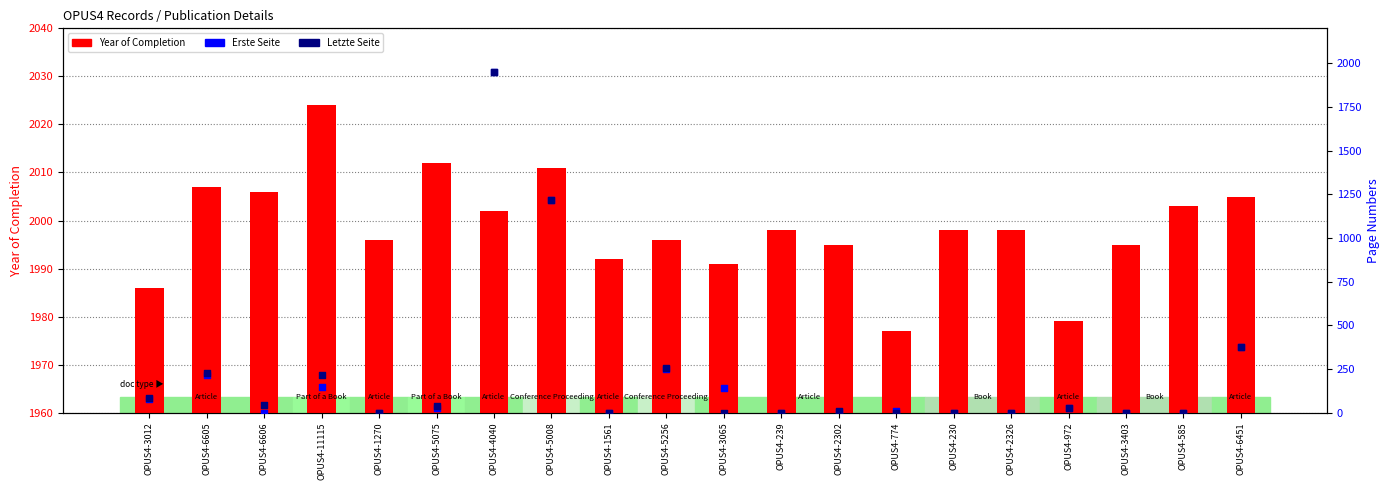

At which category is the sum across all series the highest?

OPUS4-4040